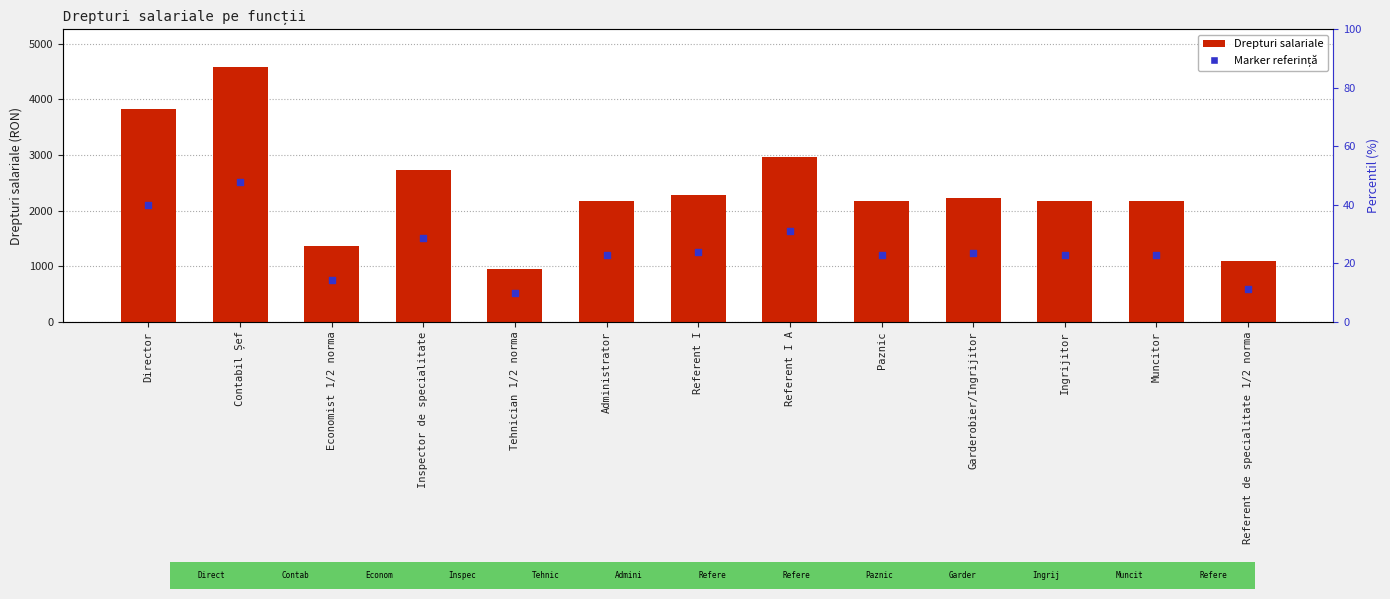

What is the total value across all series at Administrator?

3371.2